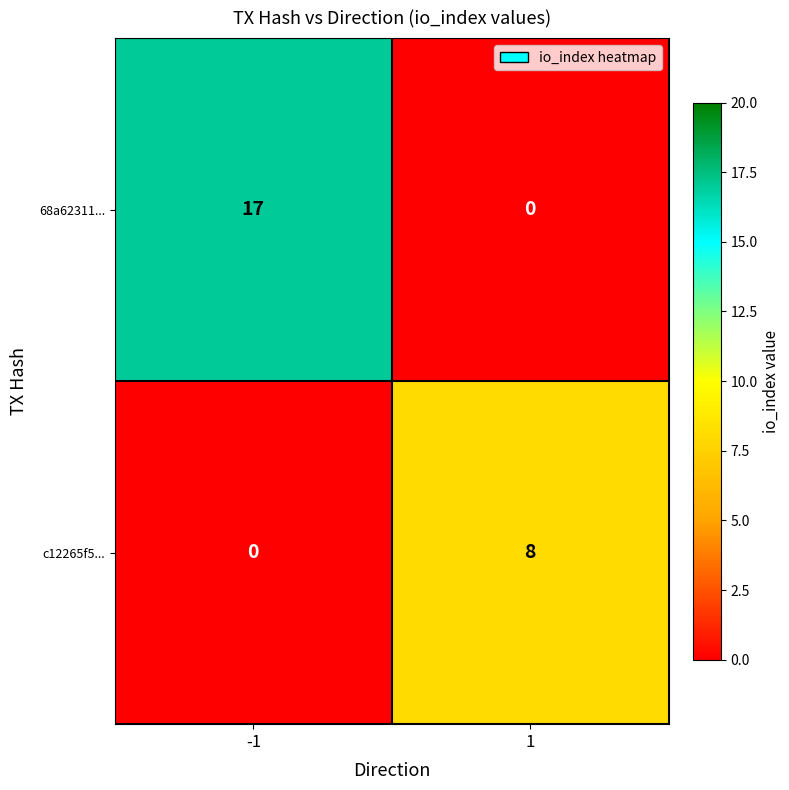

What is the total value across all series at -1?

17